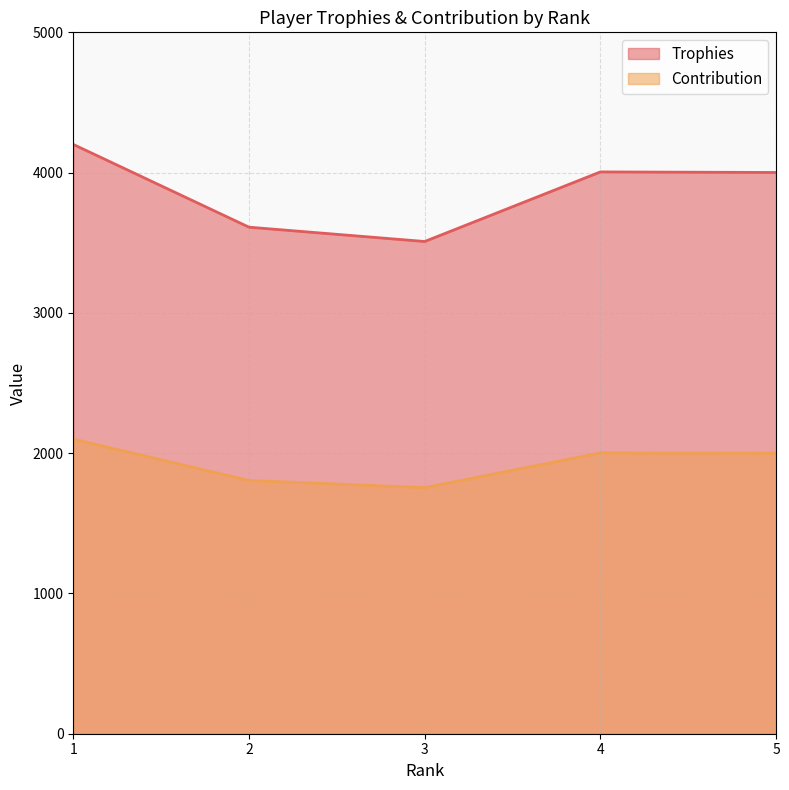

How many values in the Trophies series are below 4001?

2